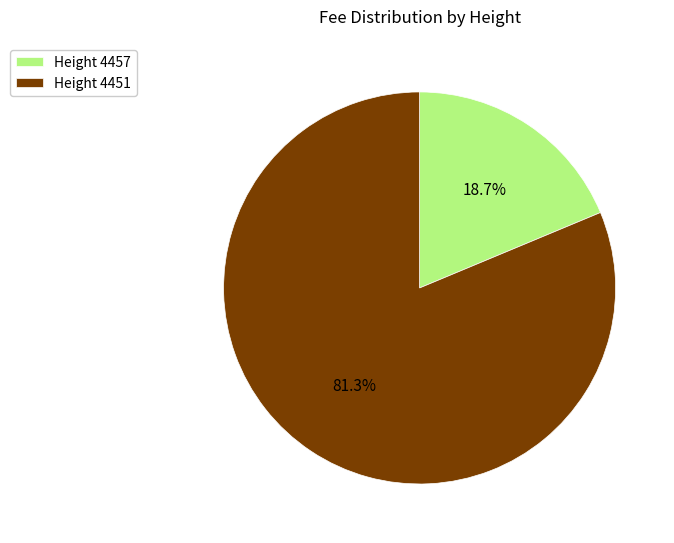

Rank the categories by value from lowest to highest.

Height 4457, Height 4451